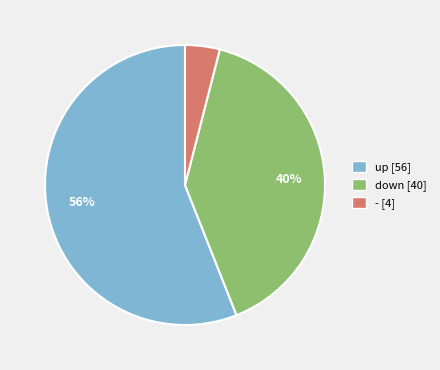

To the nearest percent, what is the difference between the largest and smallest slice percentages?

52%